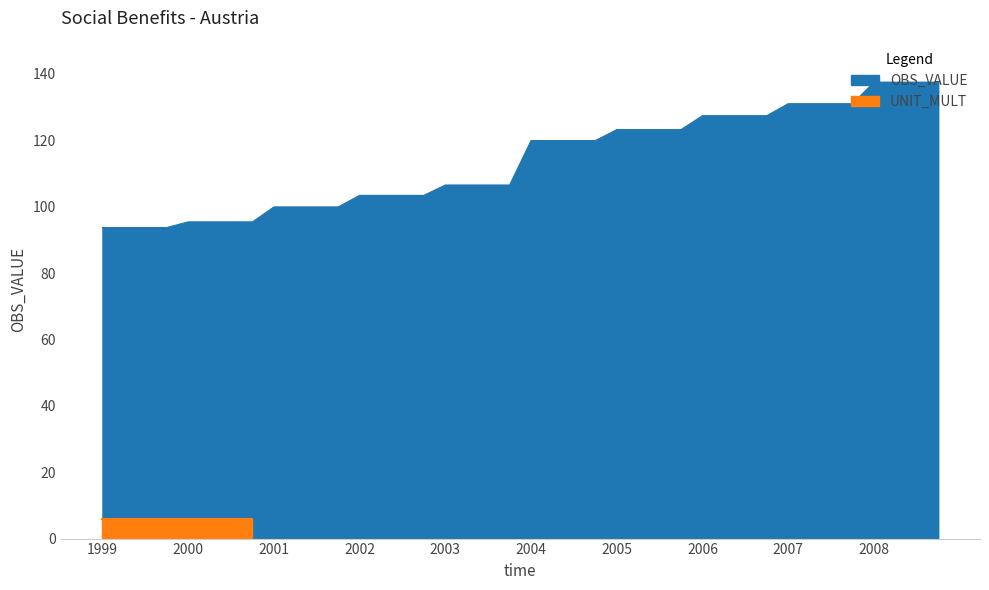

What is the sum of all values?

4551.6